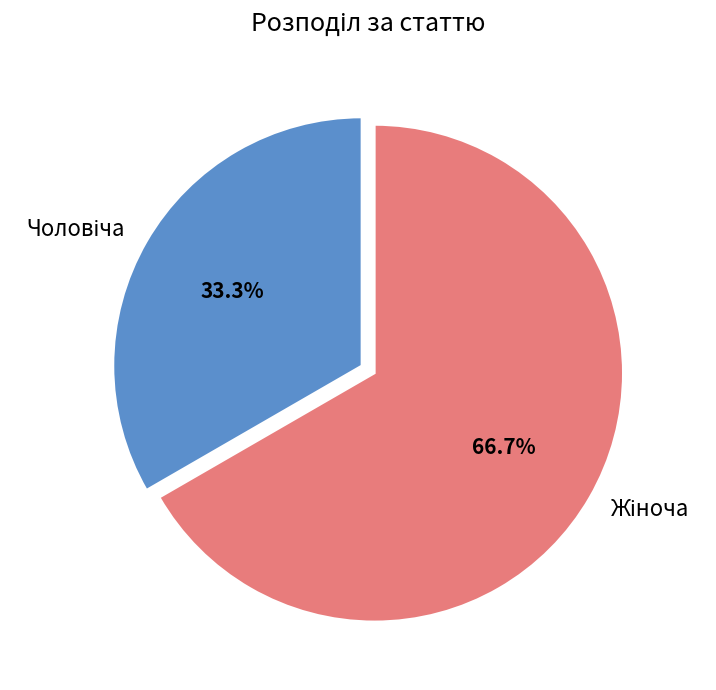

Does any single category account for the majority?

Yes